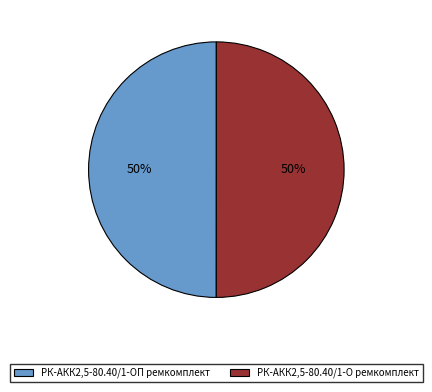

Combined, do РК-АКК2,5-80.40/1-ОП ремкомплект and РК-АКК2,5-80.40/1-О ремкомплект account for over 50%?

Yes